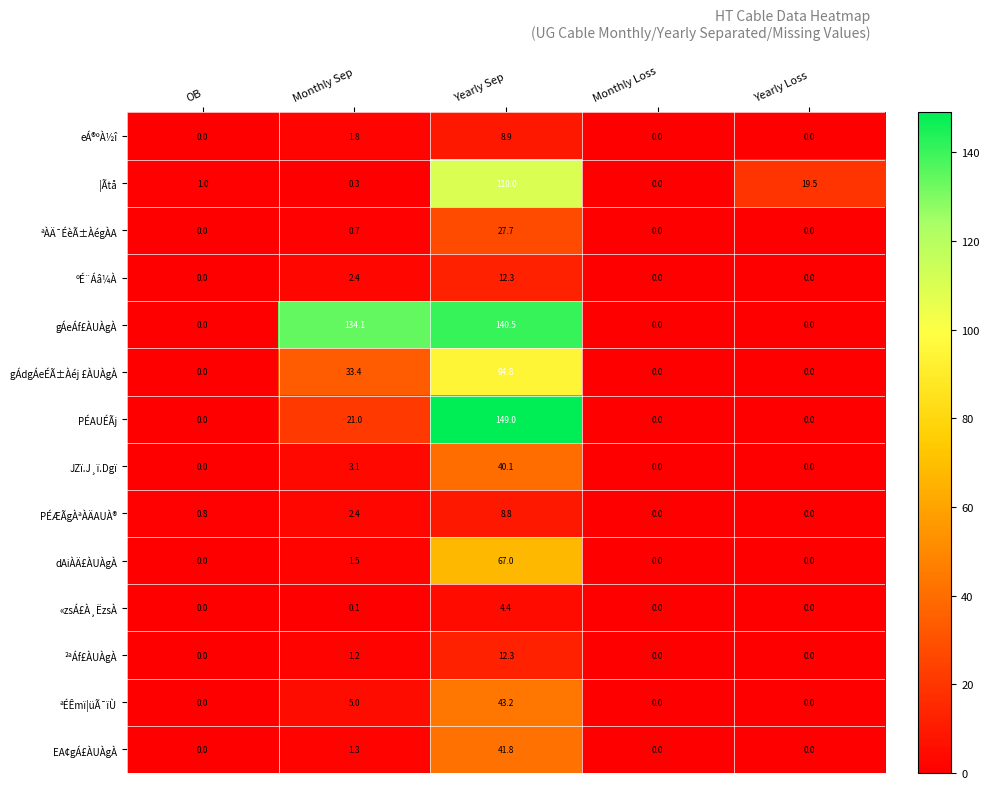

What is the total value across all series at OB?

1.8